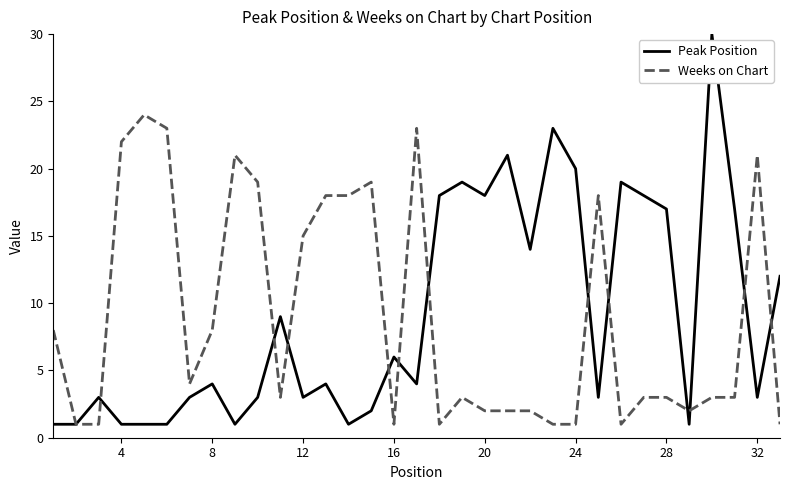

What are all the series names shown in the legend?

Peak Position, Weeks on Chart